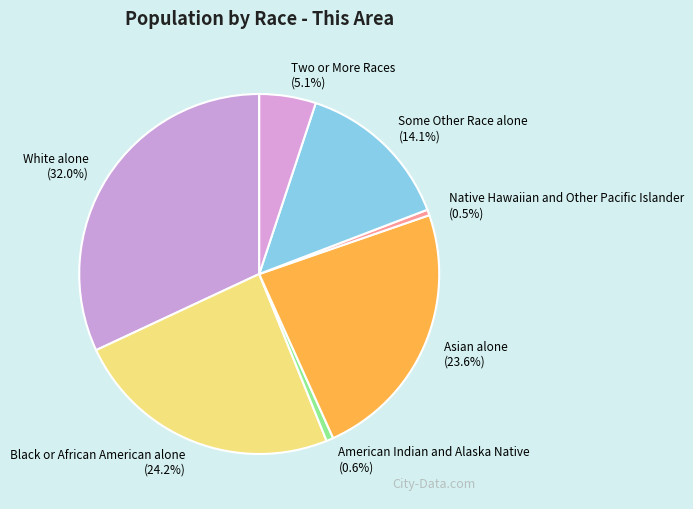

How many segments does this pie chart have?

7